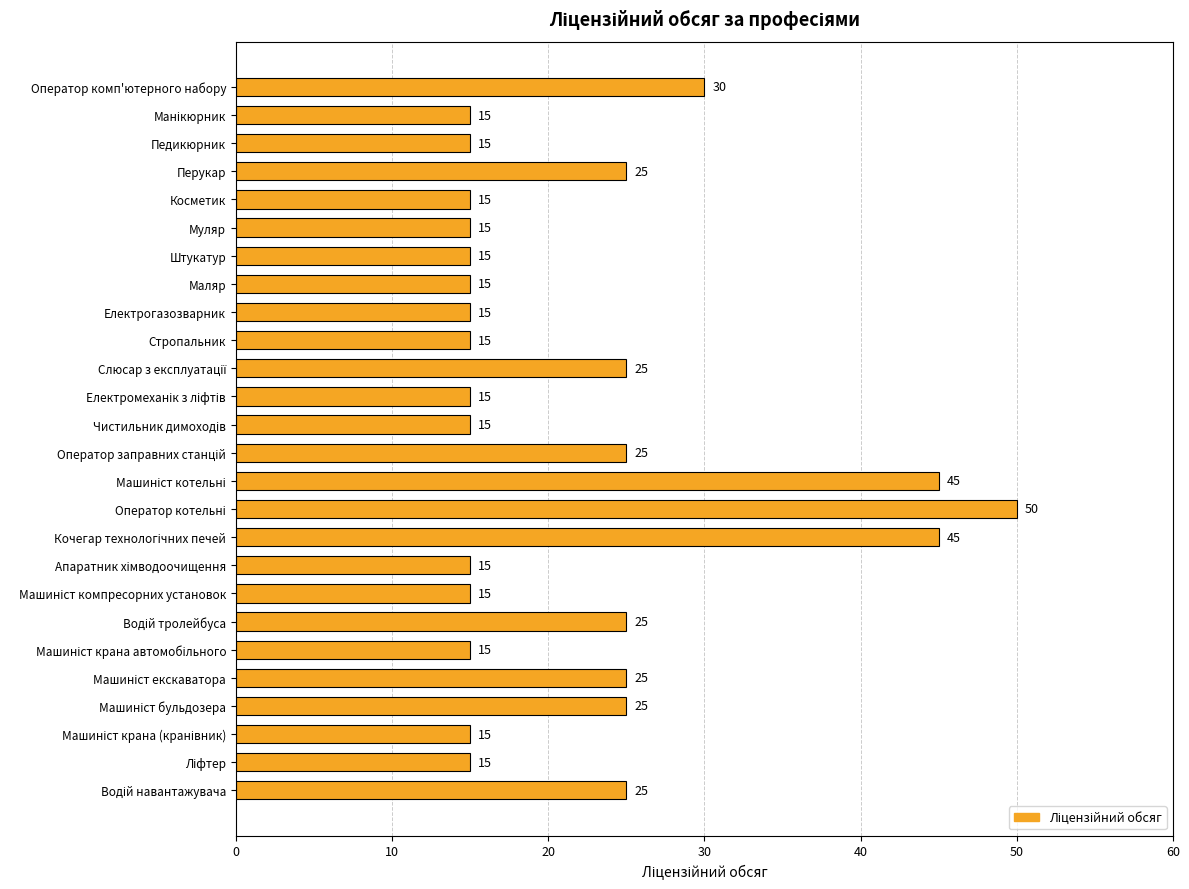

How many values are between 15 and 25?

22